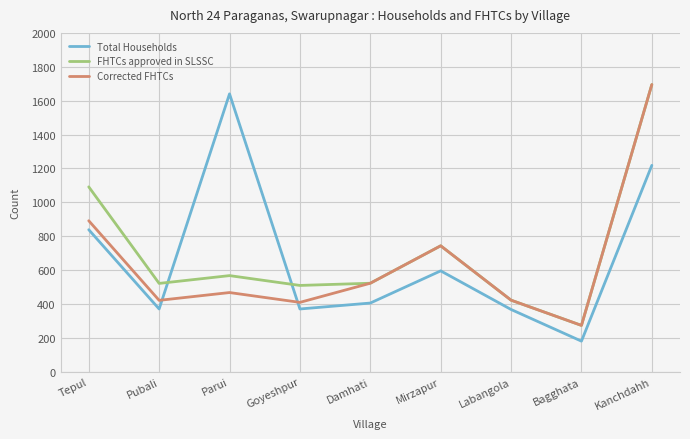

What is the spread (max minus min) of values at Mirzapur?

148